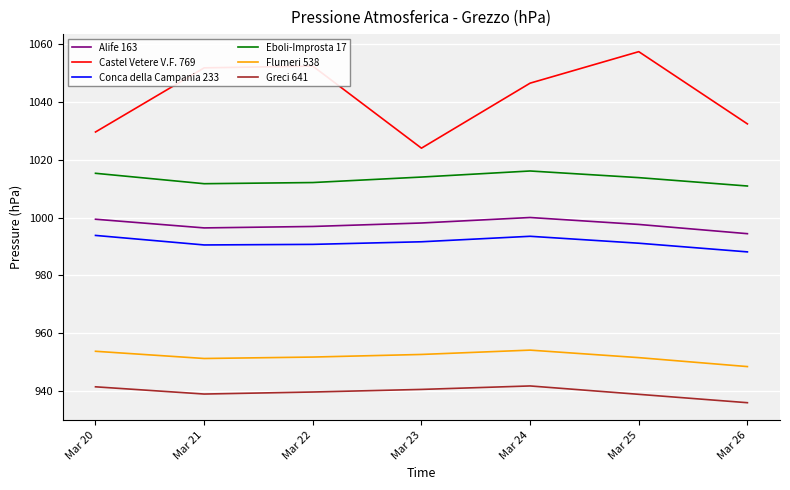

At Mar 22, list the series in order from smallest to largest.

Greci 641, Flumeri 538, Conca della Campania 233, Alife 163, Eboli-Improsta 17, Castel Vetere V.F. 769